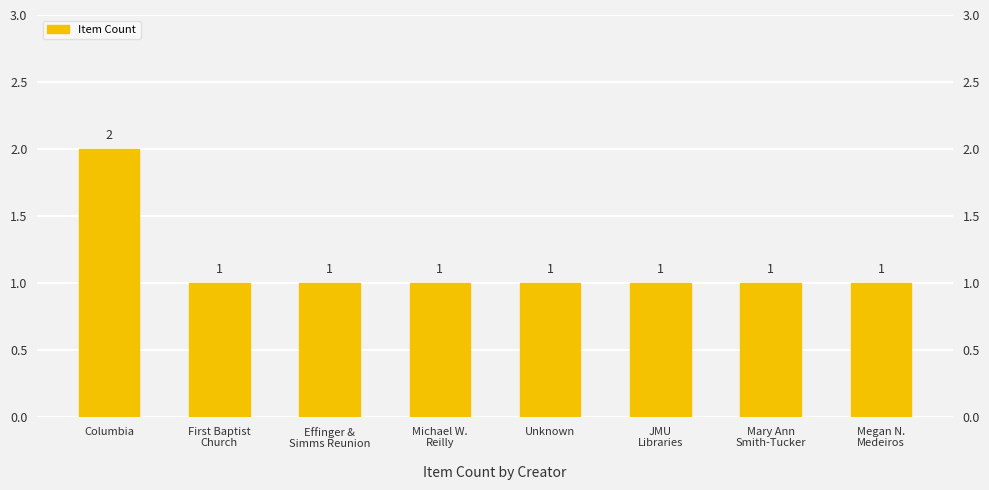

Reading right to left, extract all data points from this chart.

1	1	1	1	1	1	1	2